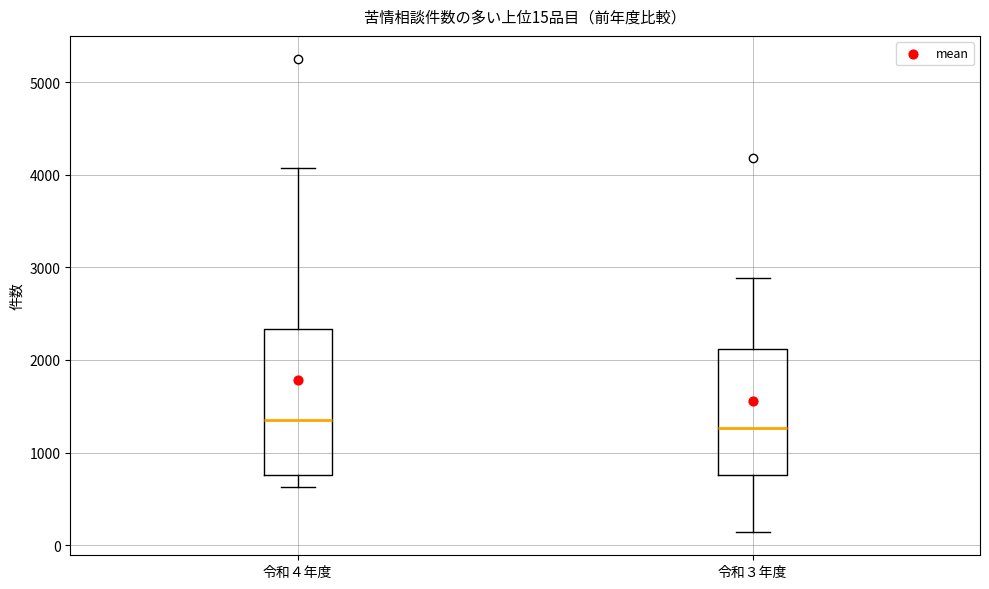

Comparing the boxes themselves (not the whiskers), which one is the tallest?

令和４年度